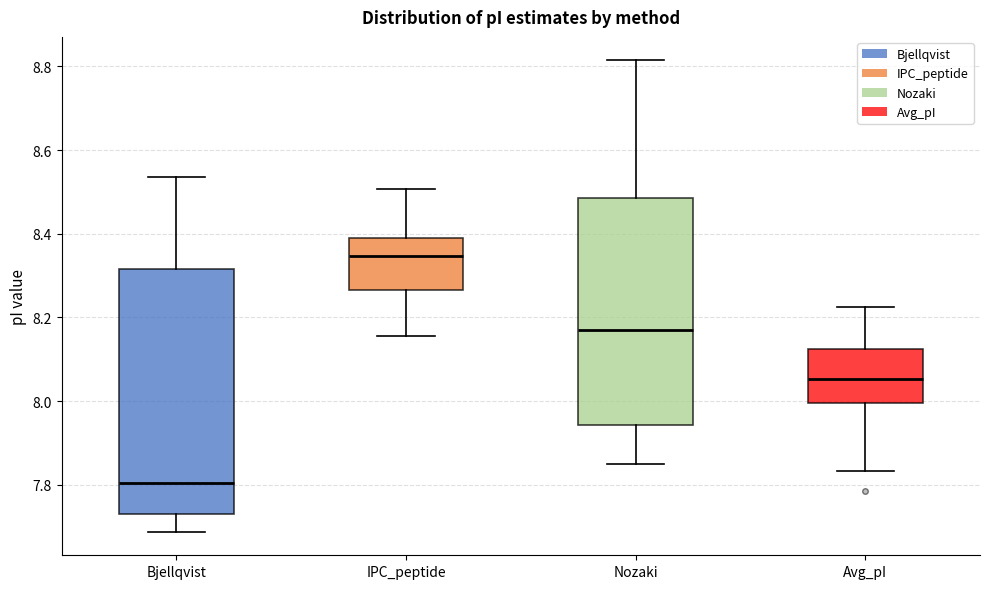

Which box's median line is the lowest?

Bjellqvist